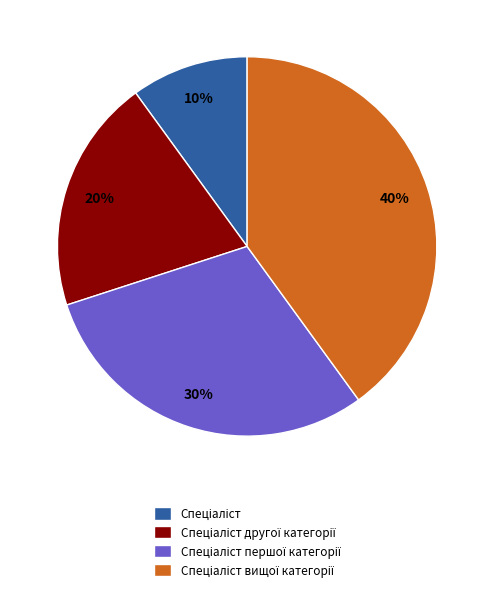

To the nearest percent, what is the difference between the largest and smallest slice percentages?

30%